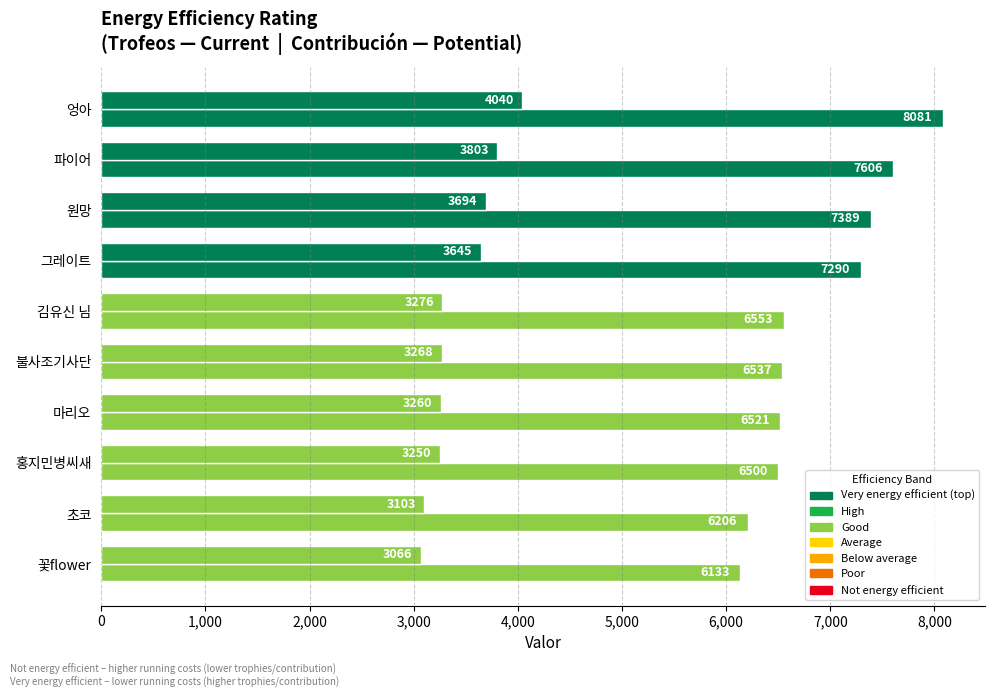

Count the number of data series in this chart.

2